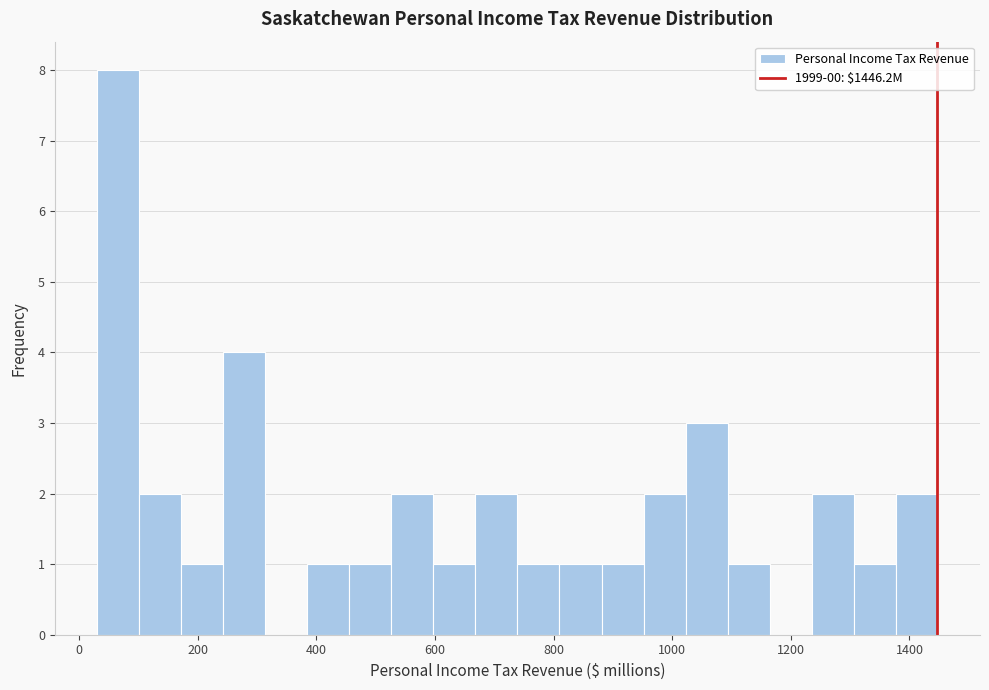

Around what value on the x-axis is the tallest bar? Give the approximate position of its centre, as read against the axis.

60